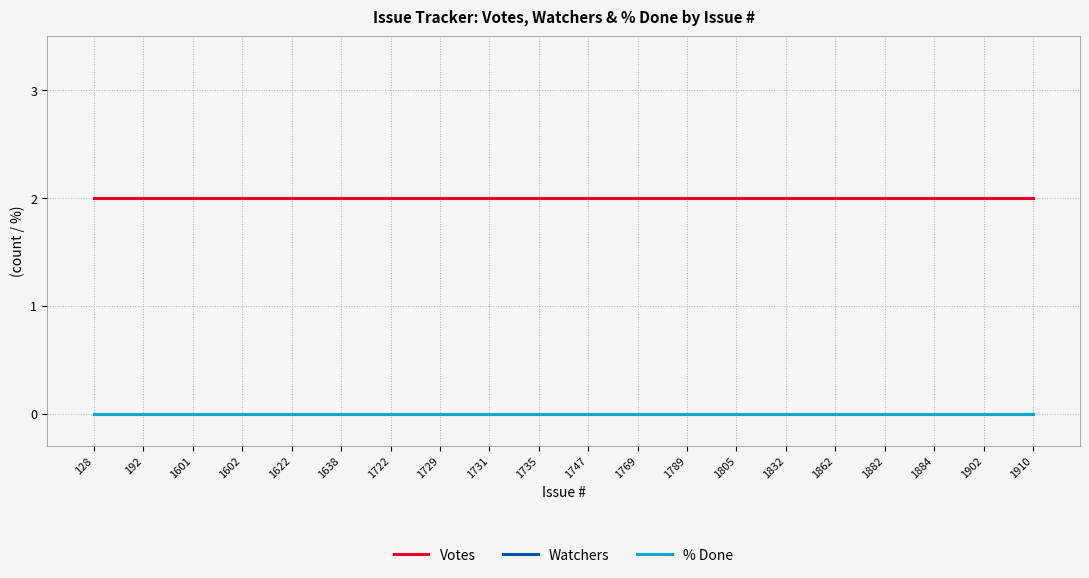

Does the chart have visible grid lines?

Yes